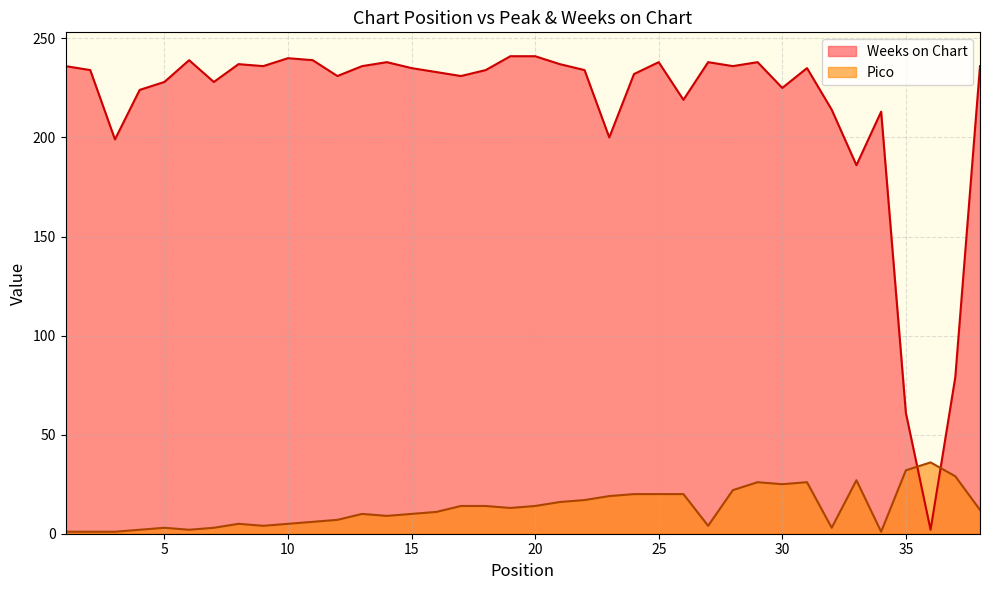

Reading left to right, what are all the values shown in this chart?

Pico: 1	1	1	2	3	2	3	5	4	5	6	7	10	9	10	11	14	14	13	14	16	17	19	20	20	20	4	22	26	25	26	3	27	1	32	36	29	12
Weeks on Chart: 236	234	199	224	228	239	228	237	236	240	239	231	236	238	235	233	231	234	241	241	237	234	200	232	238	219	238	236	238	225	235	214	186	213	61	2	79	236